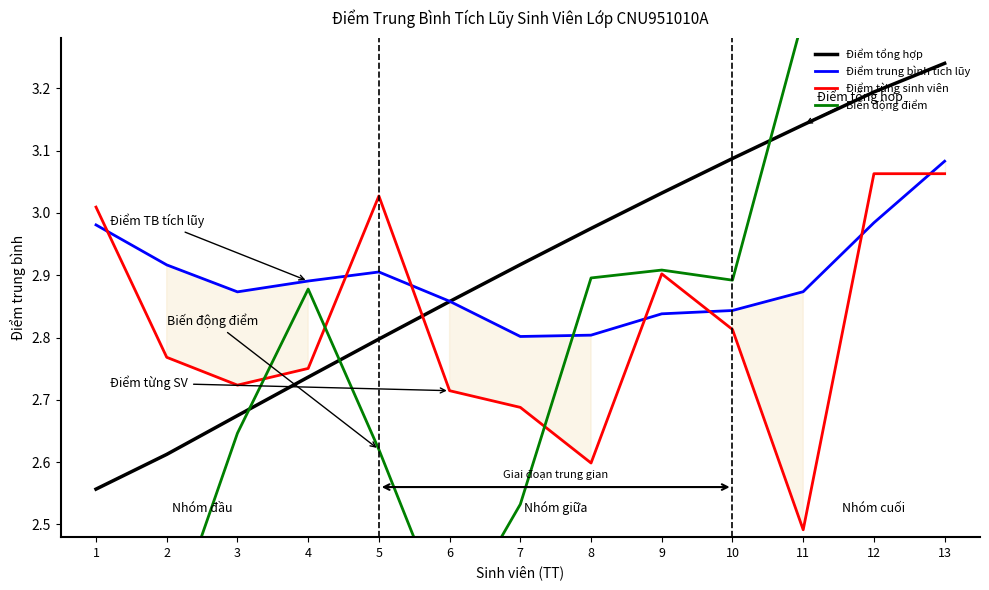

What is the sum of all Điểm tổng hợp values?

37.8